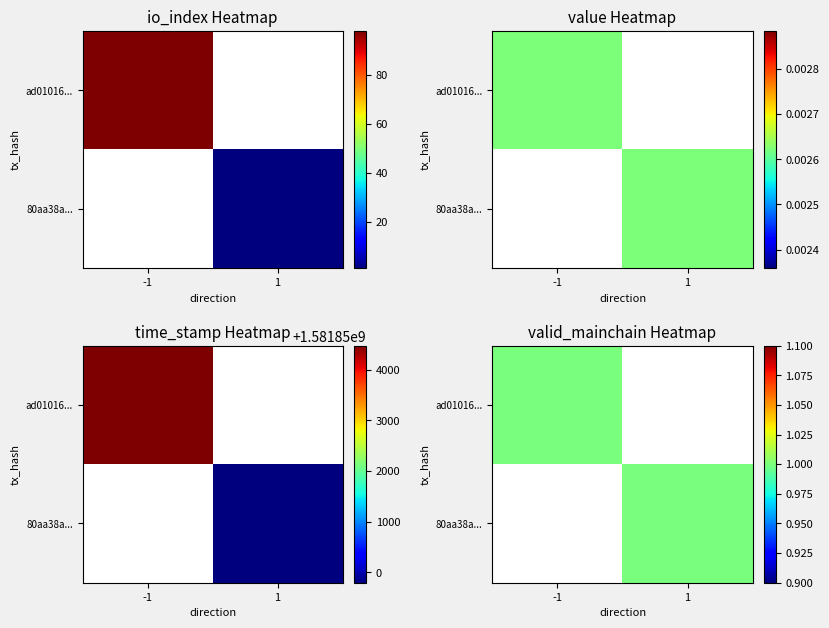

Which has a higher value, value or io_index?

io_index